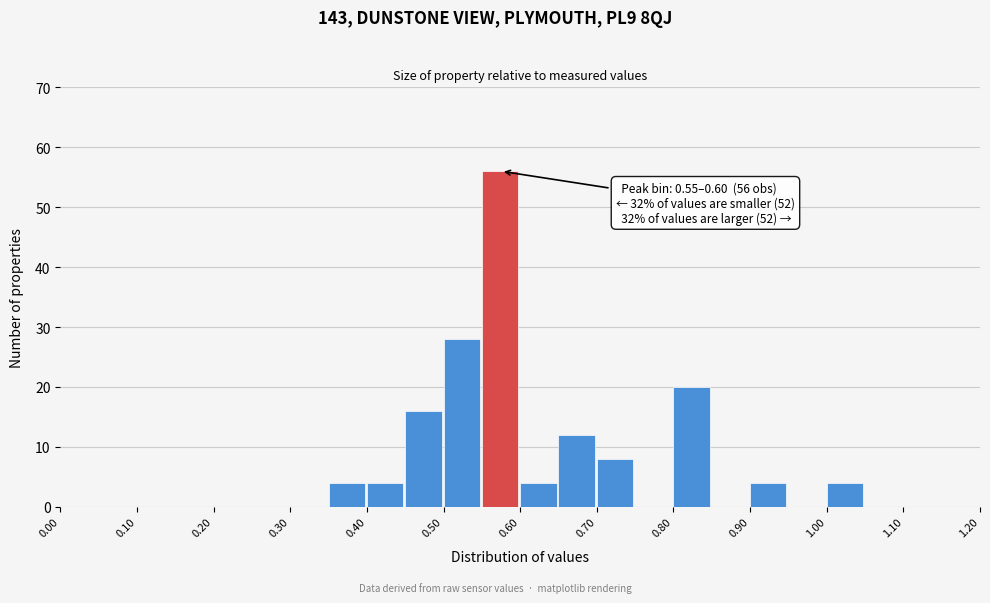

Which range on the x-axis has the tallest bar?

0.55 to 0.60